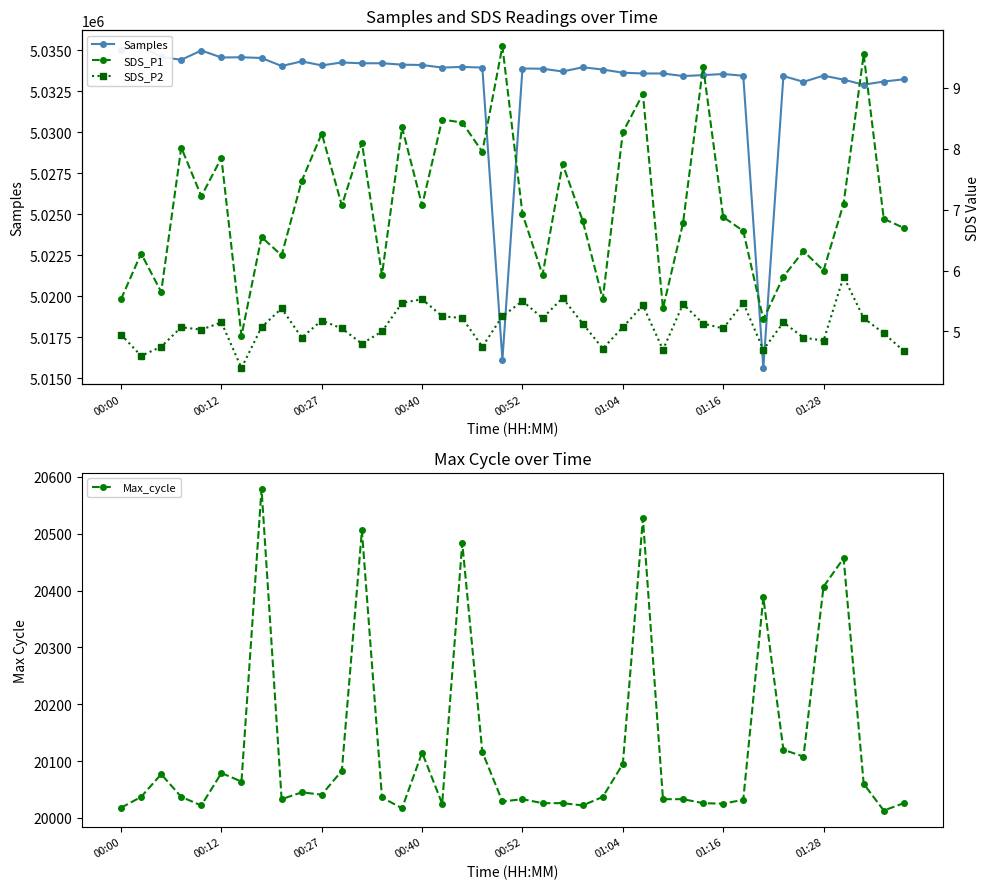

Does the chart have visible grid lines?

No